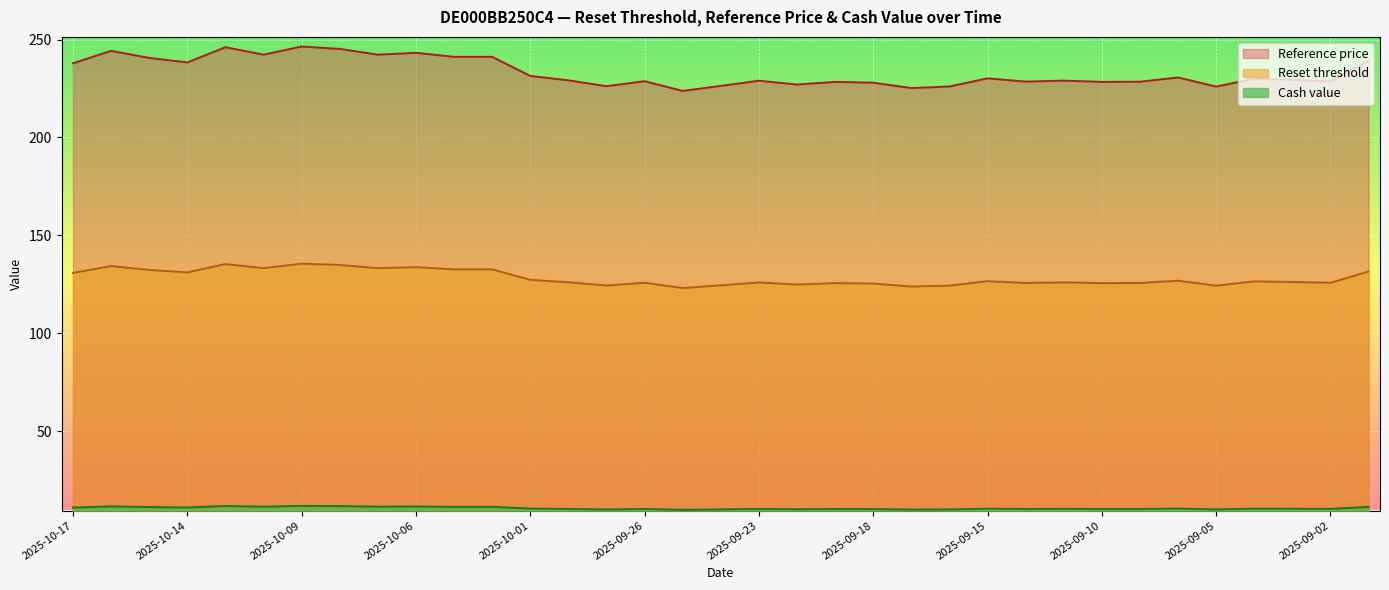

What is the difference between the maximum and minimum values in the Cash value series?

2.0